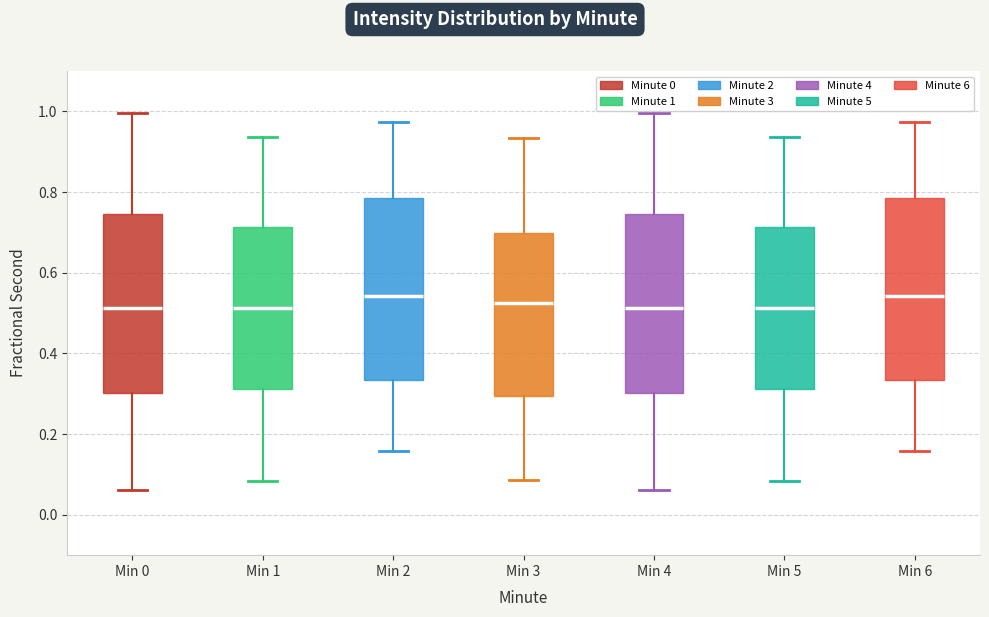

Where is the lower edge of the box for Min 4 on the y-axis? The values are not printed on the chart, so give them approximately, as read against the axis.

0.30